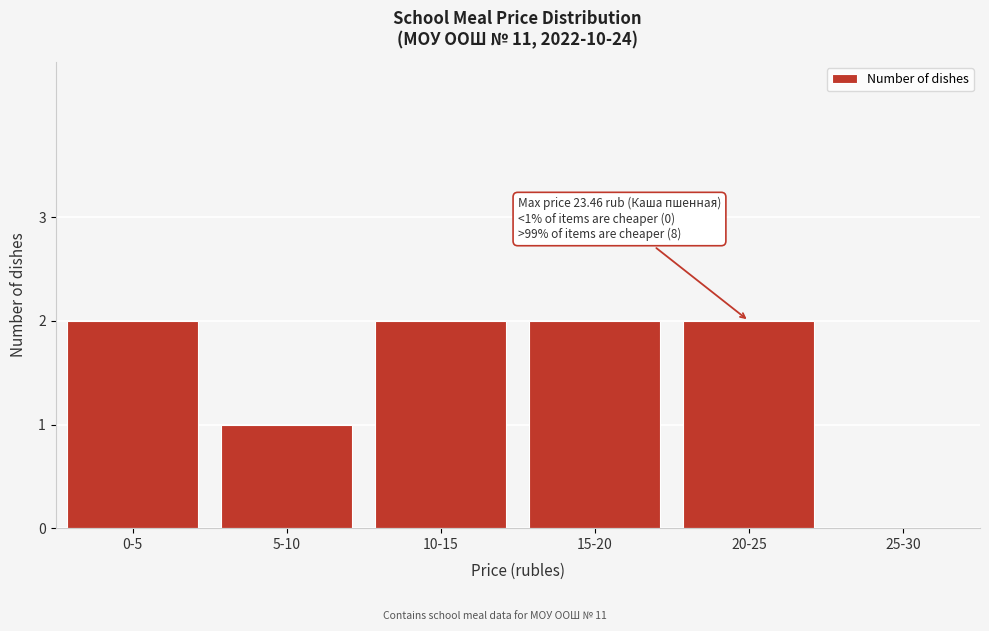

Reading left to right, list all the values displayed in this chart.

0-5=2	5-10=1	10-15=2	15-20=2	20-25=2	25-30=0